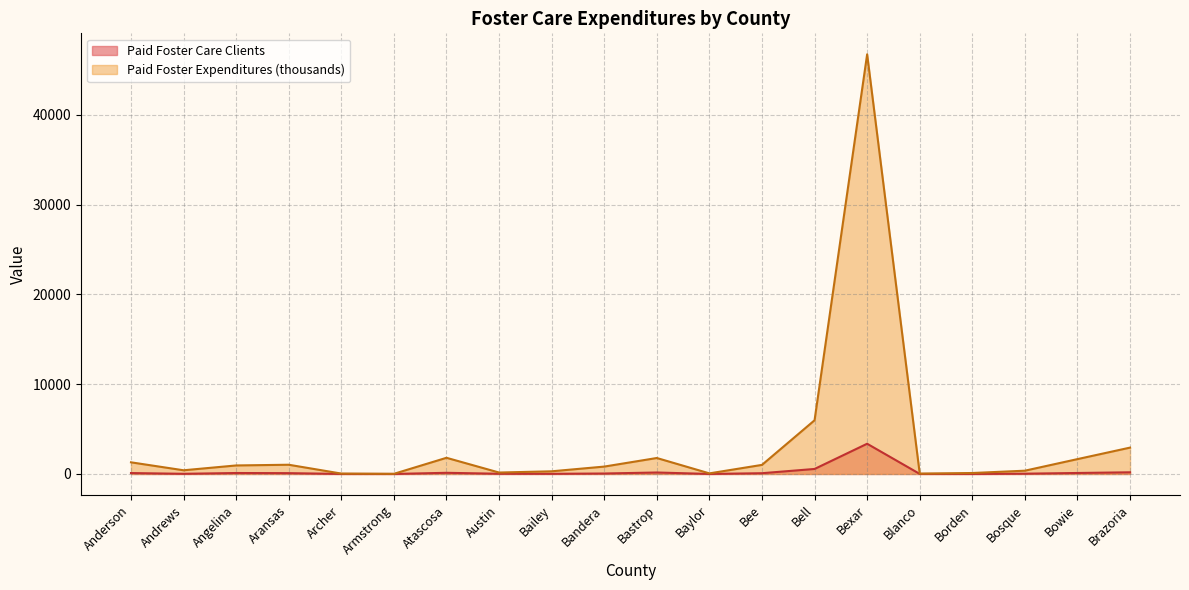

How many values in the Paid Foster Expenditures series are below 948?

10